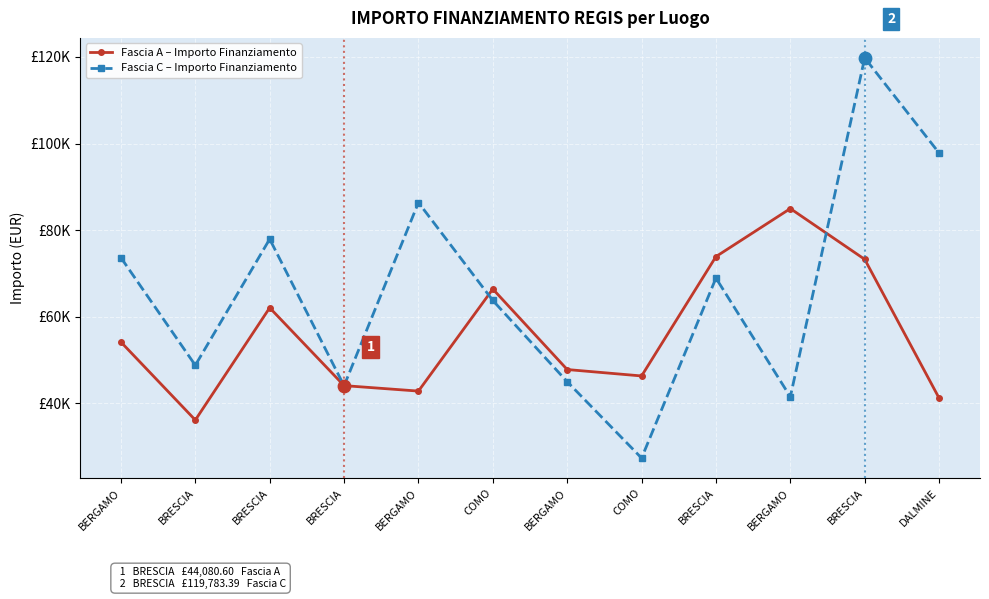

Is this an area chart (filled region under the line)?

No